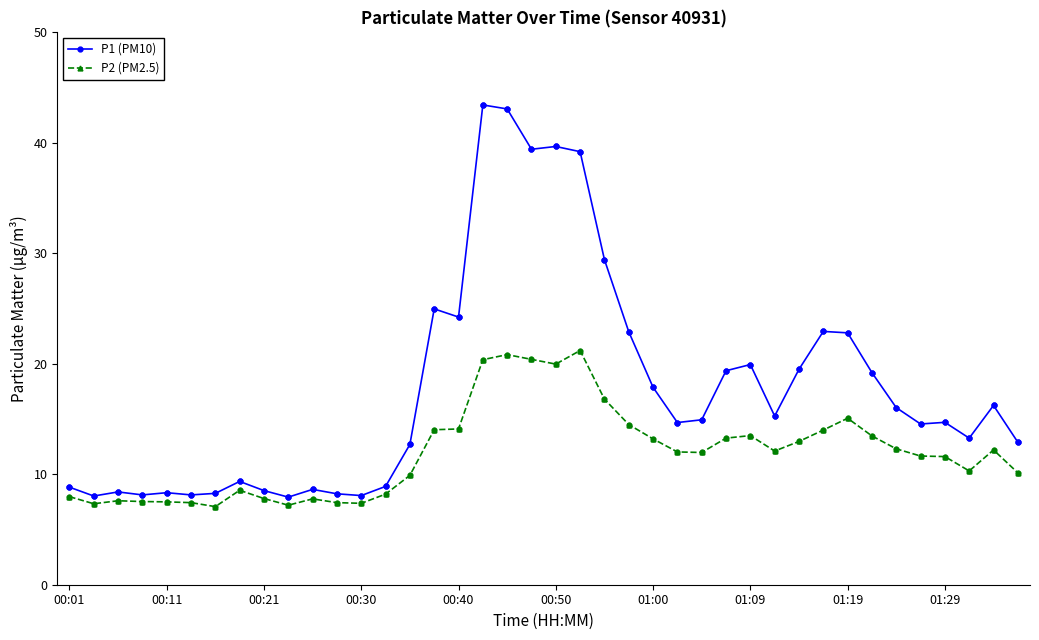

Which series has the largest total across all categories?

P1 (PM10)